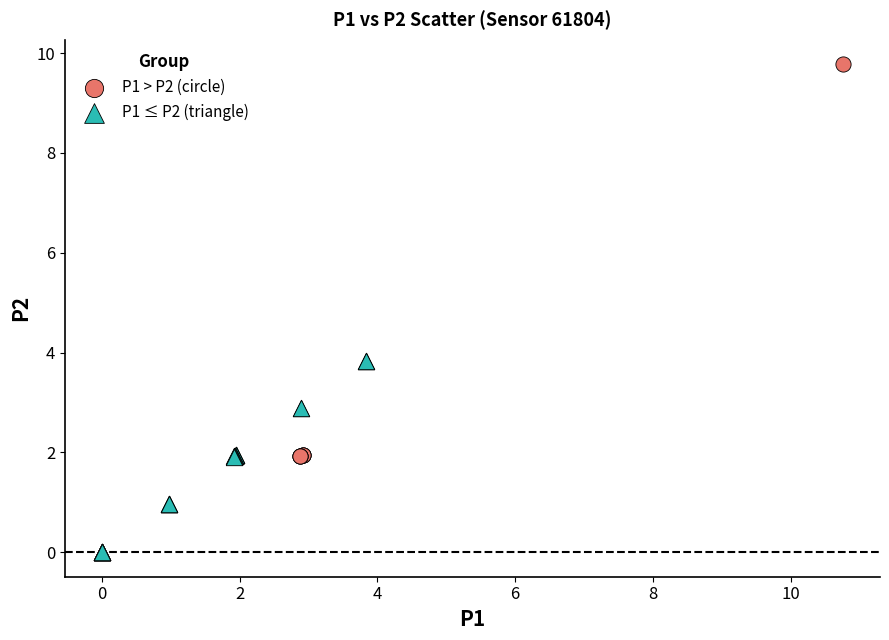

Which series reaches the maximum Y coordinate?

P1 > P2 (circle)